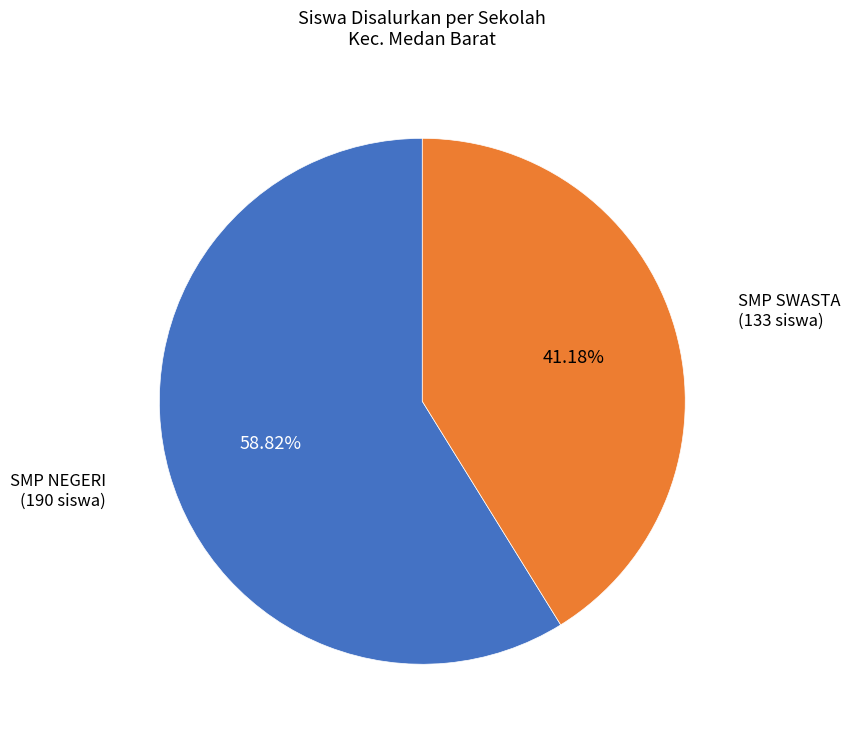

Is there a majority slice in this chart?

Yes